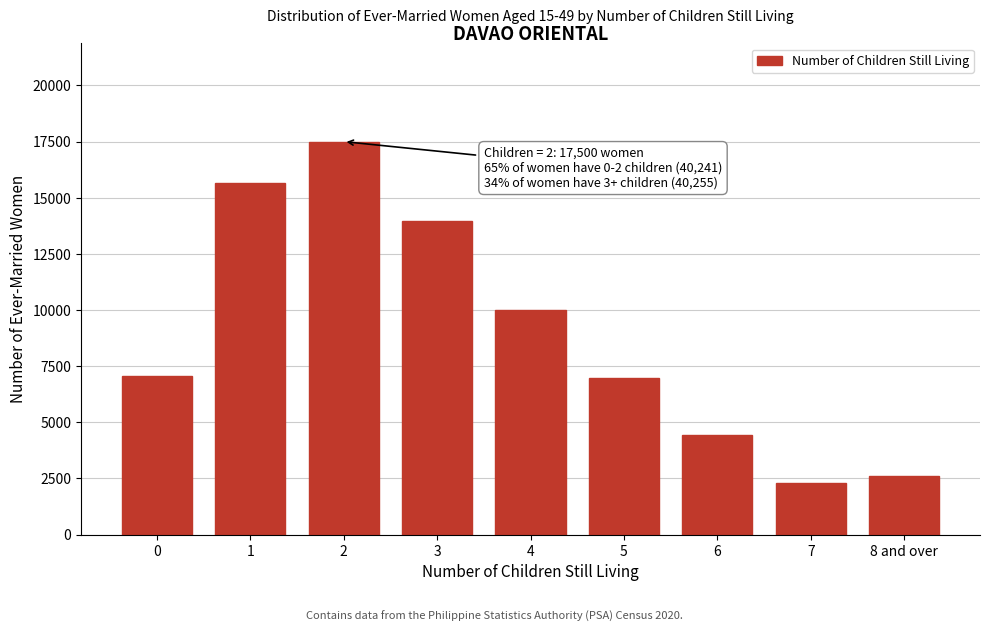

Reading left to right, extract all data points from this chart.

0=7071	1=15670	2=17500	3=13952	4=9983	5=6952	6=4457	7=2291	8 and over=2620